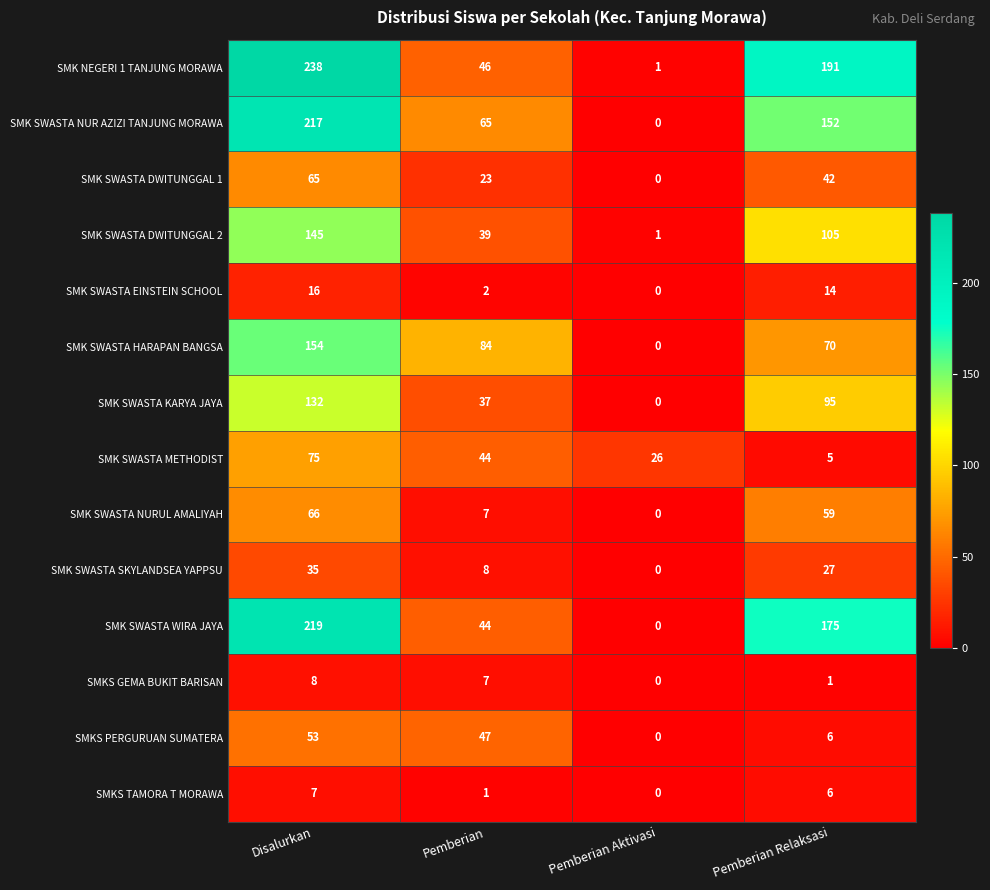

Where does the SMK SWASTA NUR AZIZI TANJUNG MORAWA series first go above 152?

Disalurkan